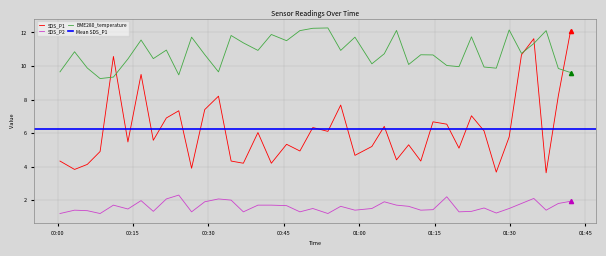

The value of BME280_temperature at 2022/10/02 01:07:25 is 2.6. True or false?

False